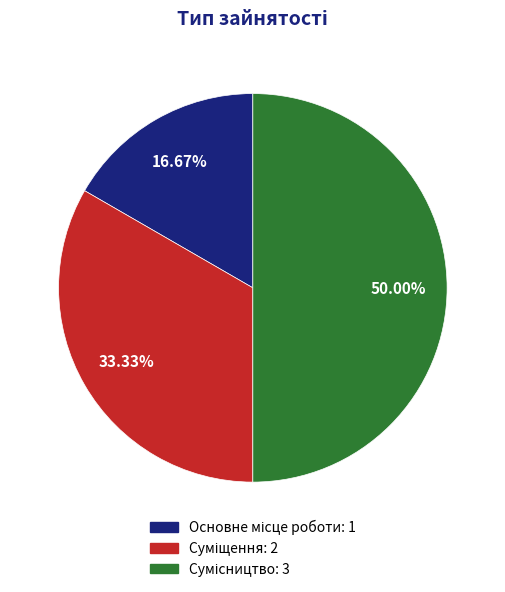

How many slices are in this pie chart?

3